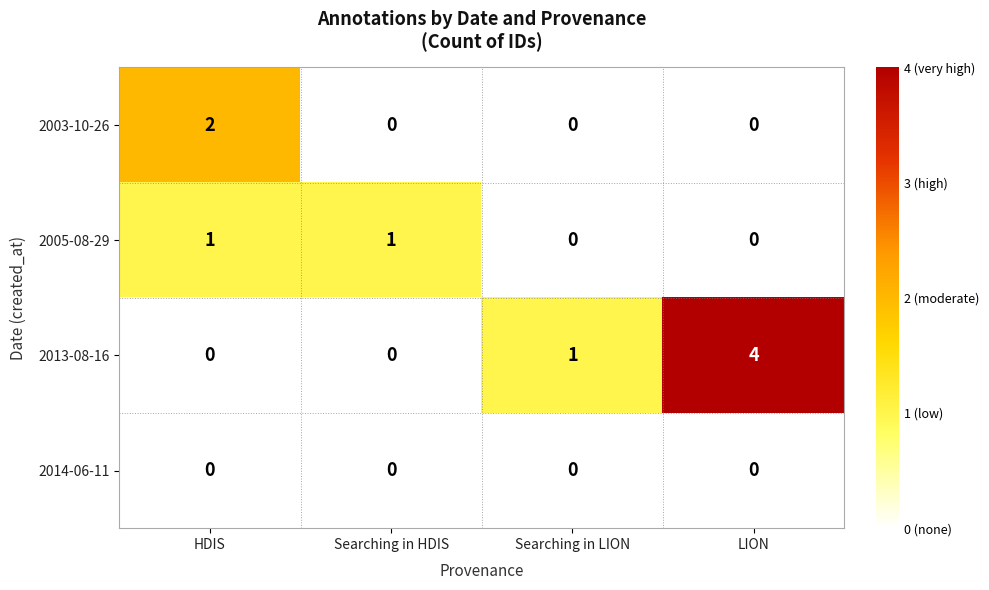

What is the difference between the maximum and minimum values in the 2013-08-16 series?

4